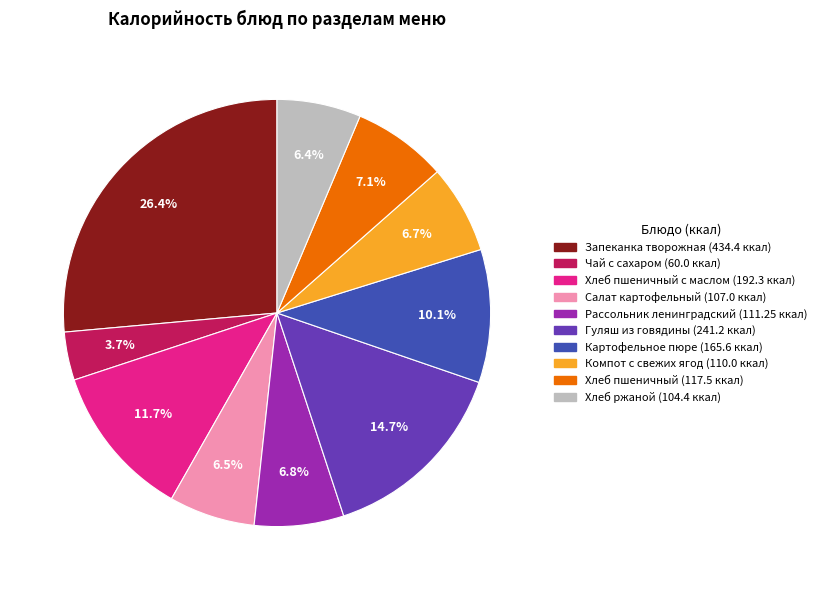

Is there any slice that represents more than half of the pie?

No